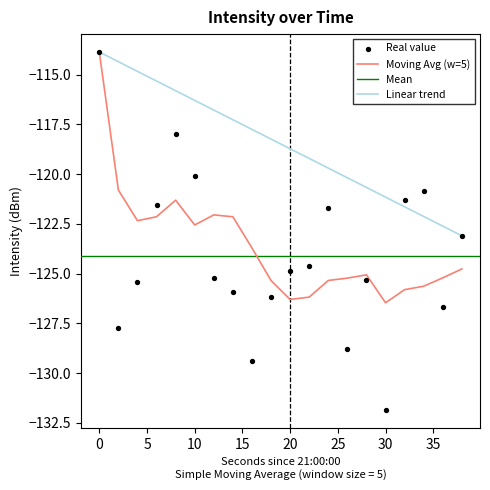

What is the change in value from 30 to 32?

+10.5